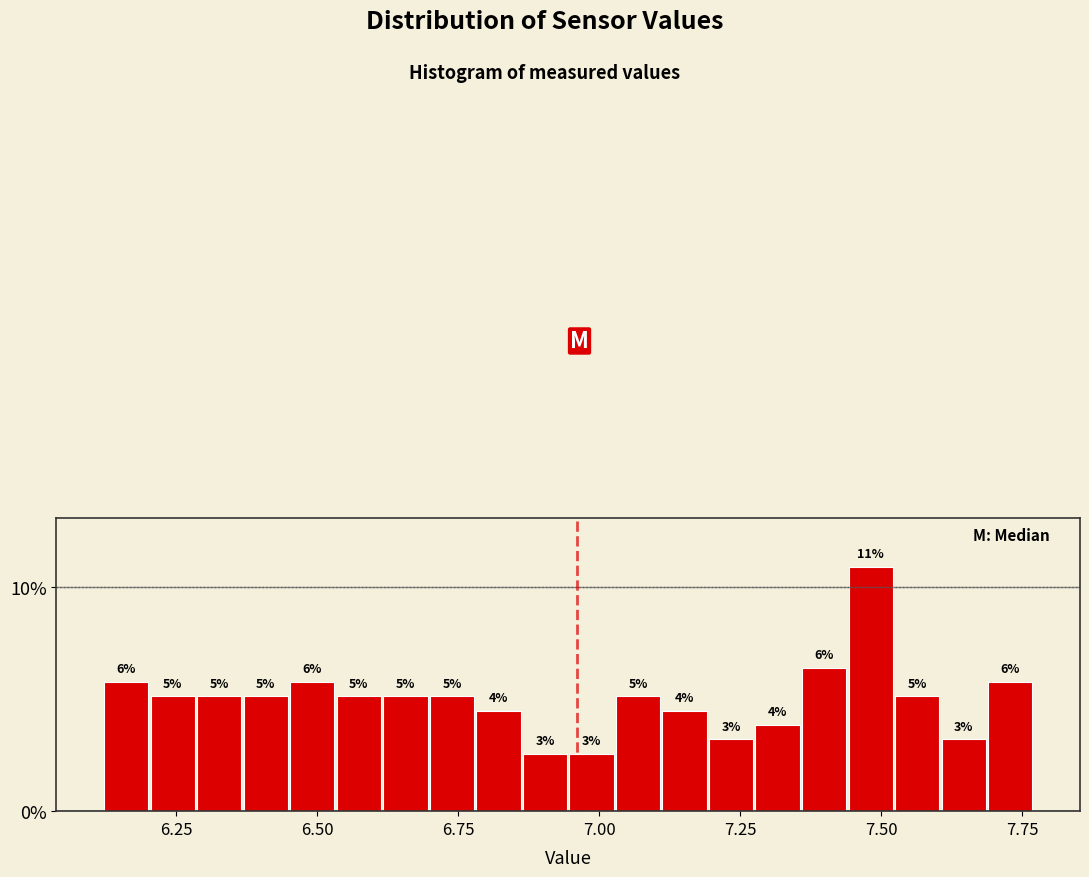

Read against the x-axis, roughly where is the centre of the tallest bar?

7.50